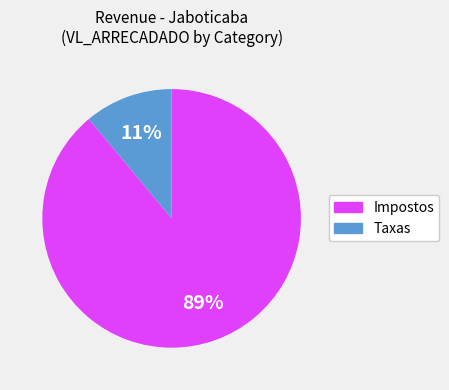

To the nearest percent, what is the difference between the largest and smallest slice percentages?

78%